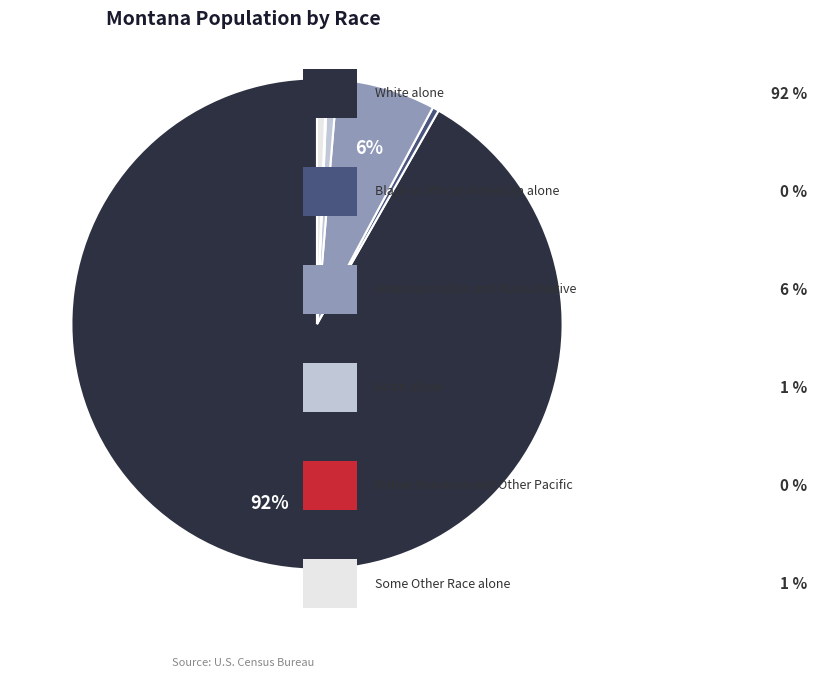

Is there a majority slice in this chart?

Yes